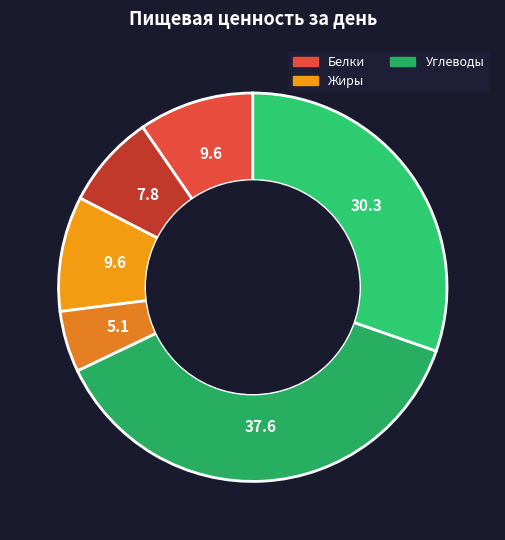

How many segments does this pie chart have?

6